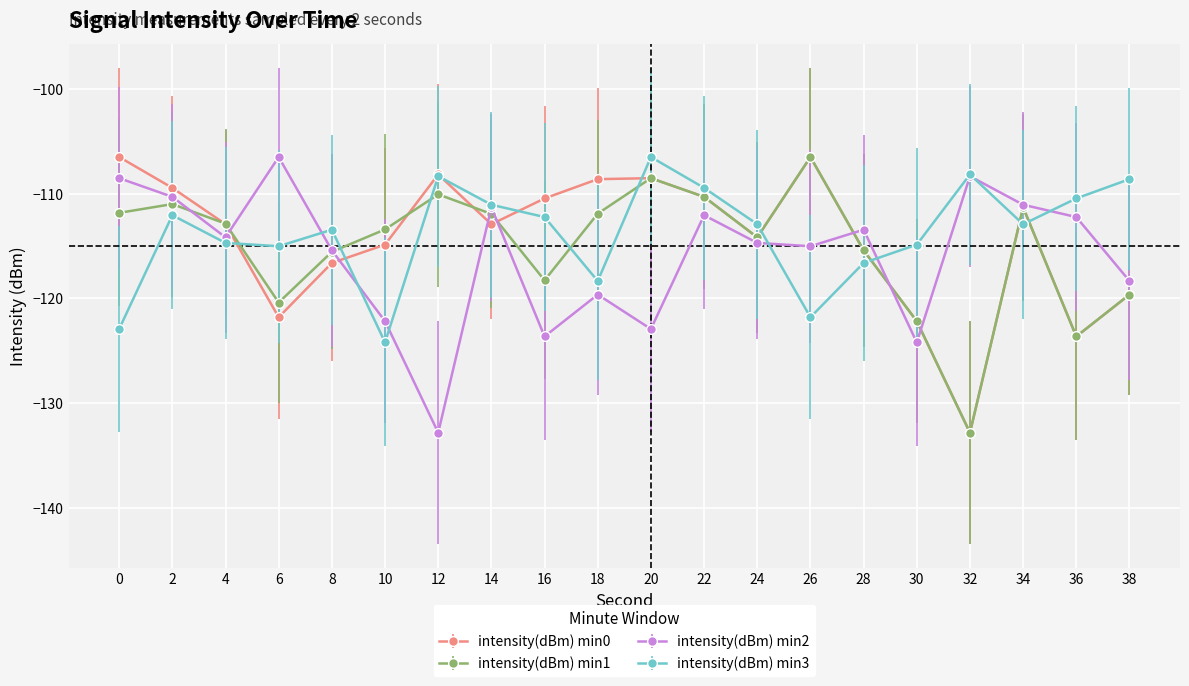

Is it true that intensity(dBm) min1 equals -111.9 at 18?

True